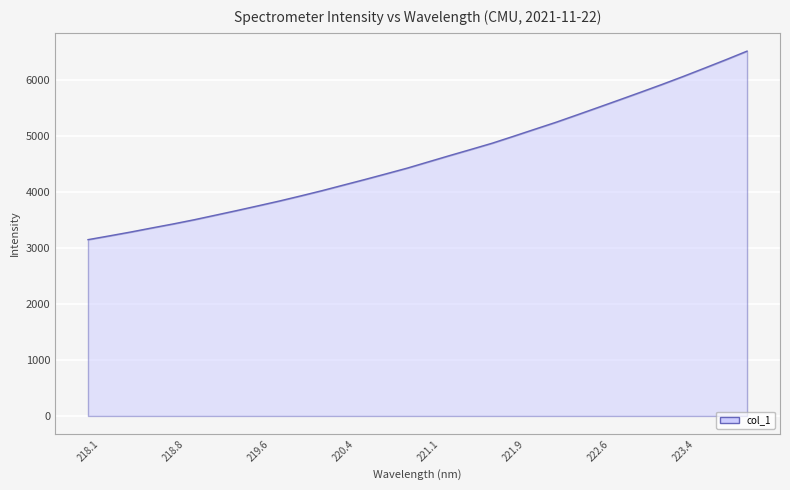

How many lines are shown in the chart?

1